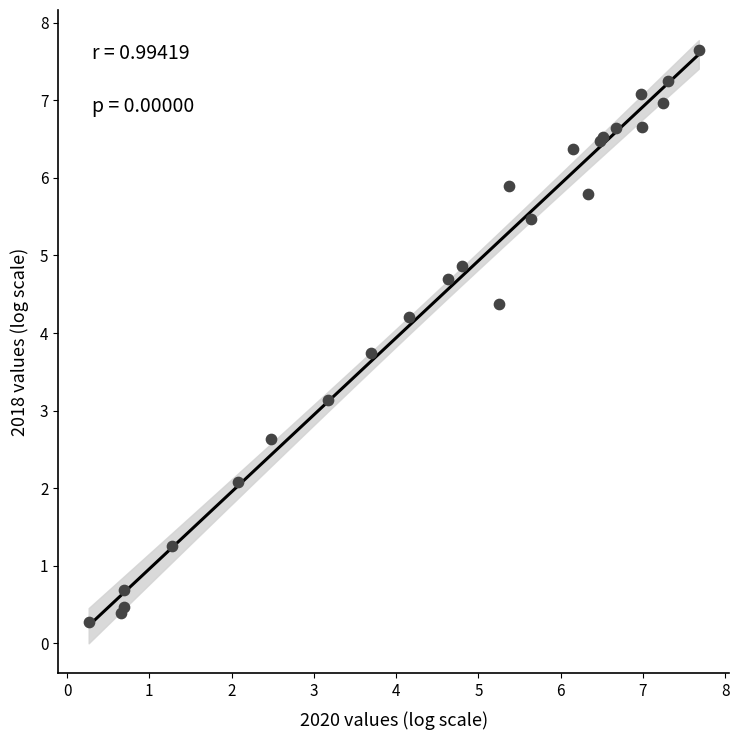

What Y value in the scatter plot is closest to 3?

3.1